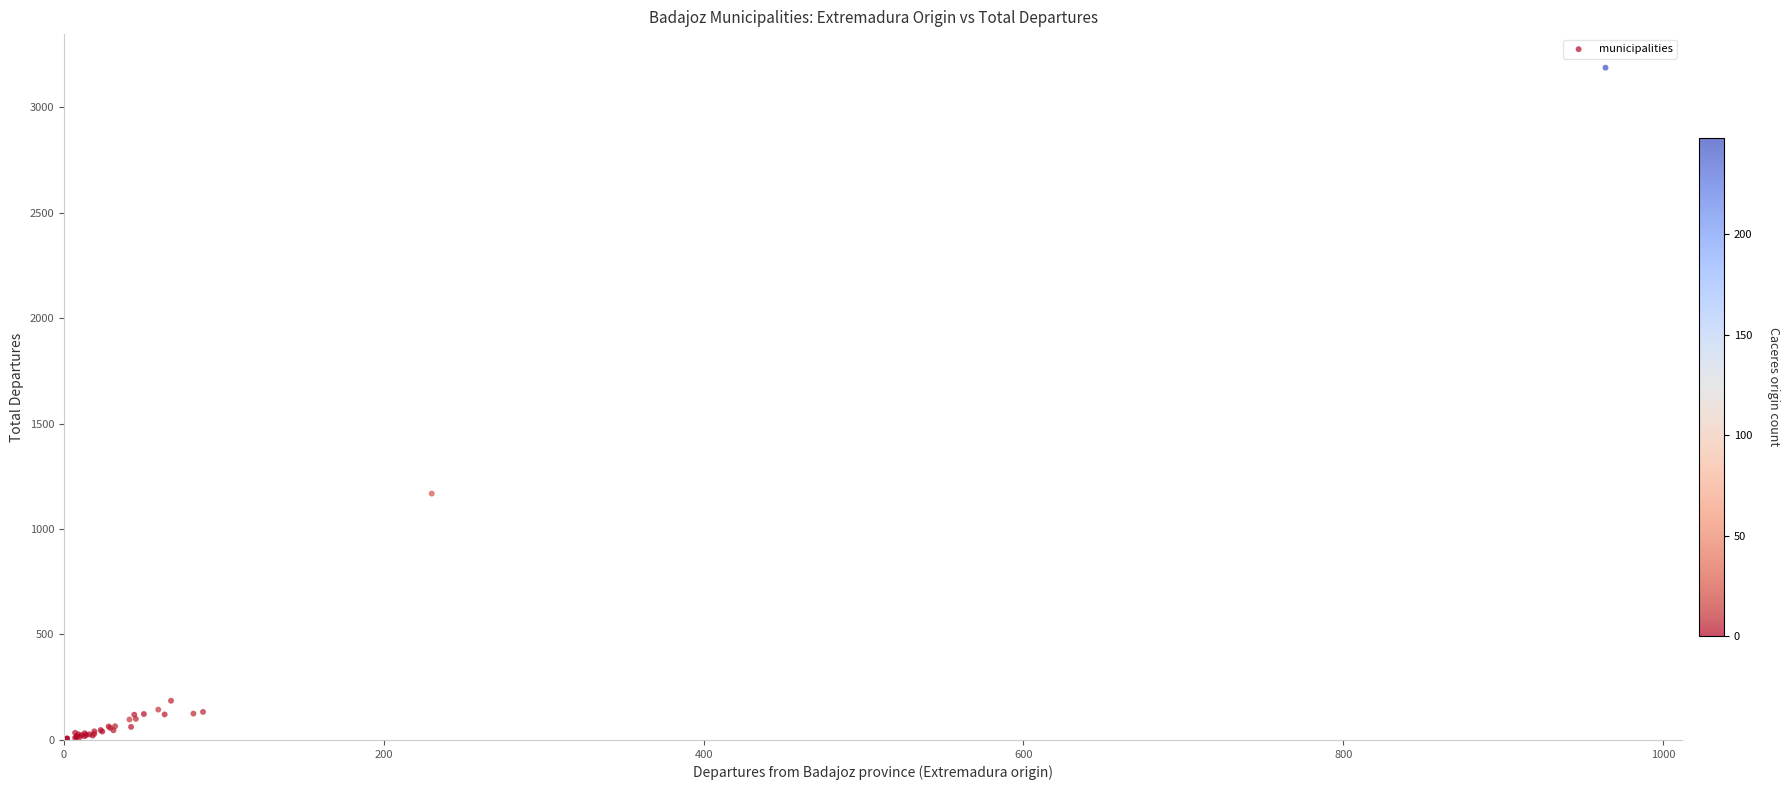

What Y value in the scatter plot is closest to 1595?

1168